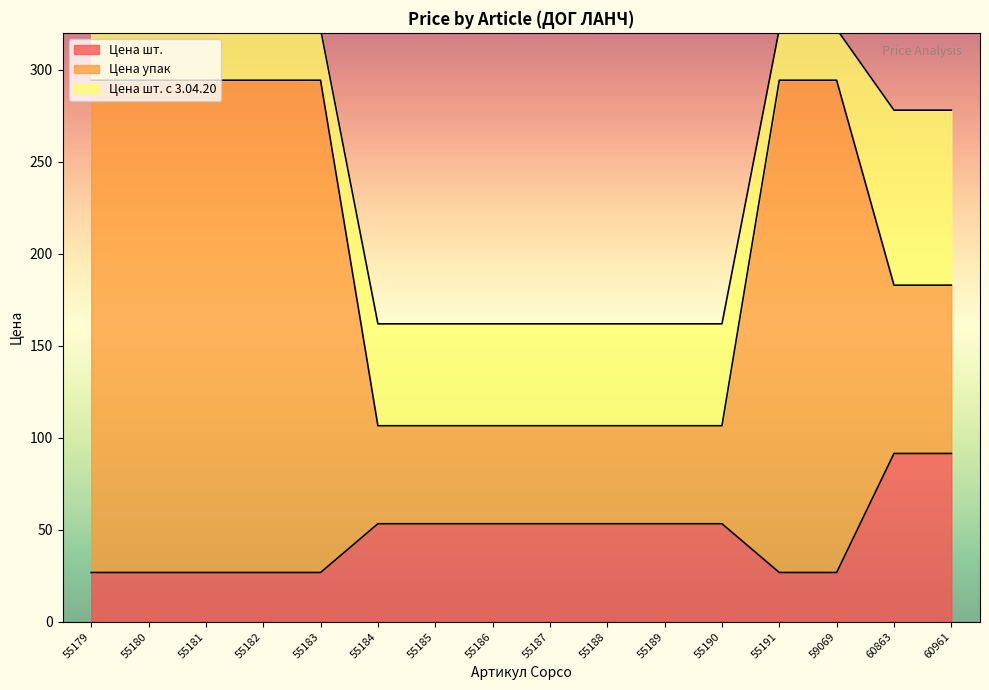

True or false: Цена упак and Цена шт. intersect in this chart.

False